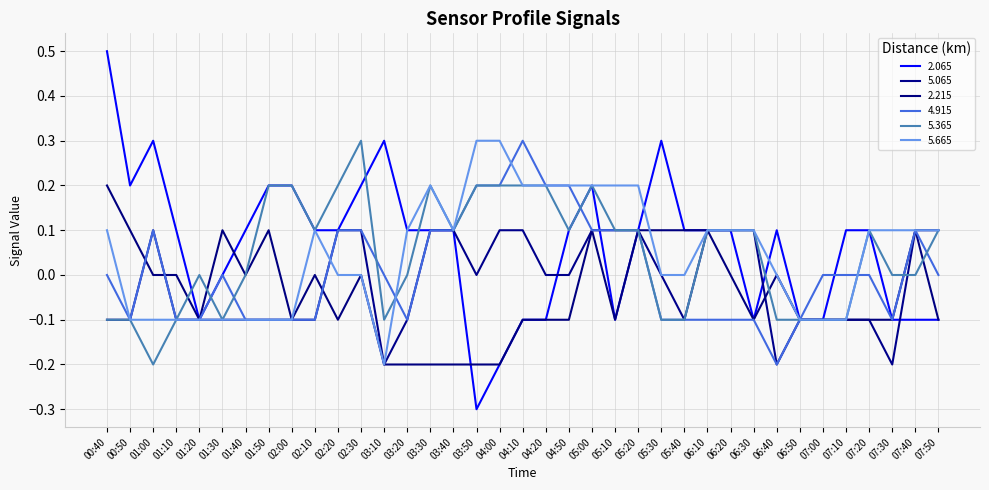

Is this an area chart (filled region under the line)?

No